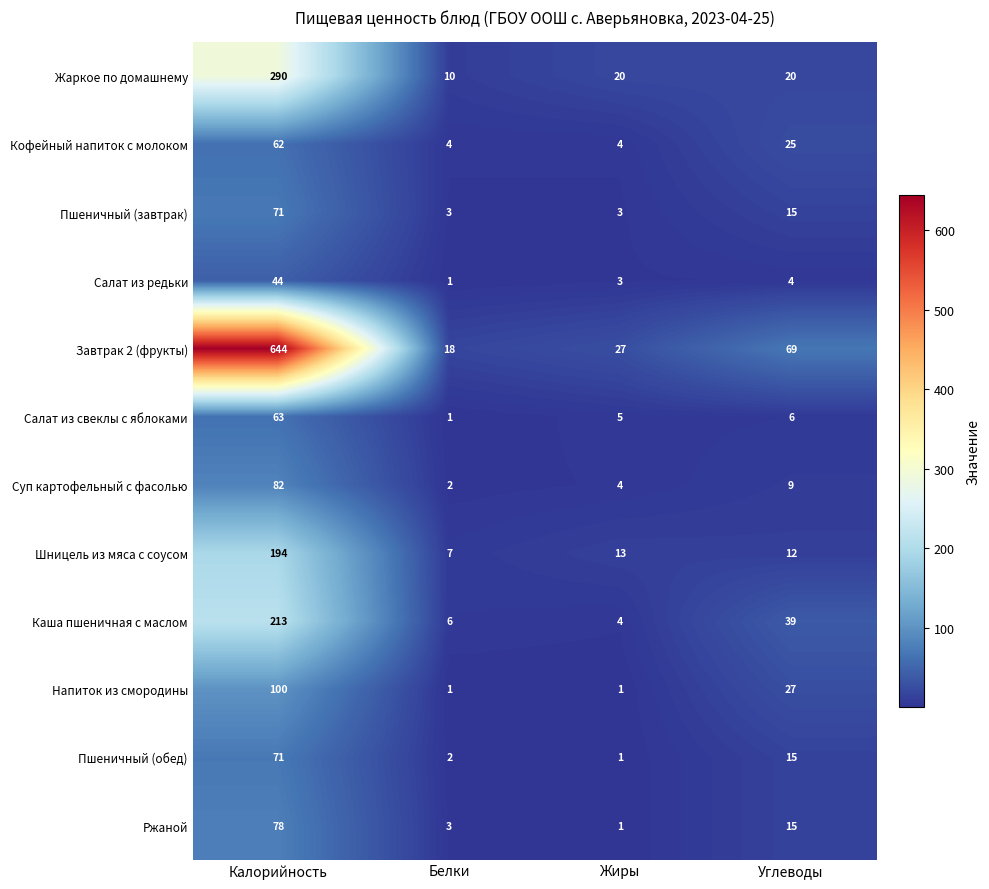

Is it true that Суп картофельный с фасолью equals 45 at Калорийность?

False